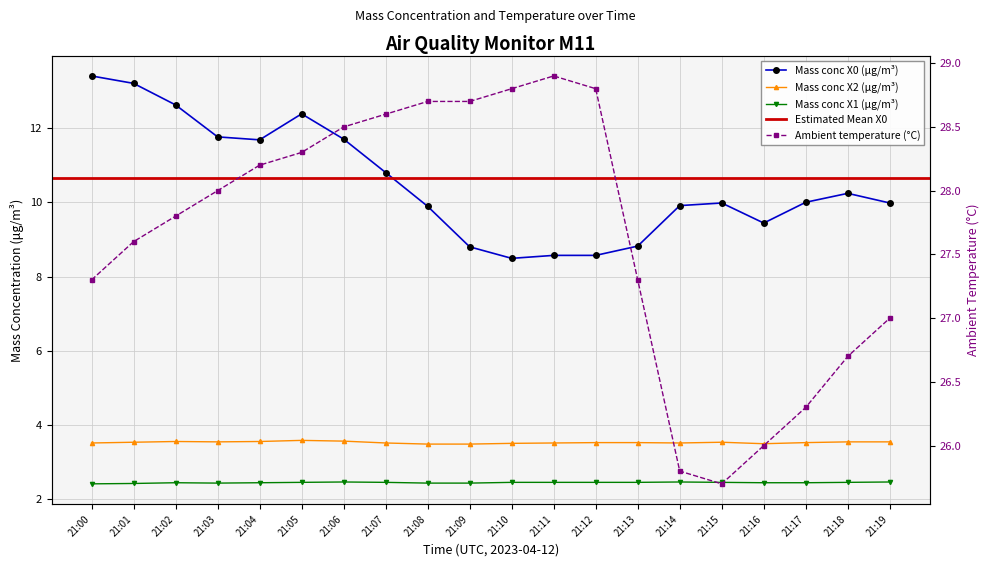

What is the sum of the Ambient temperature (°C) values at 21:18 and 21:04?

54.9